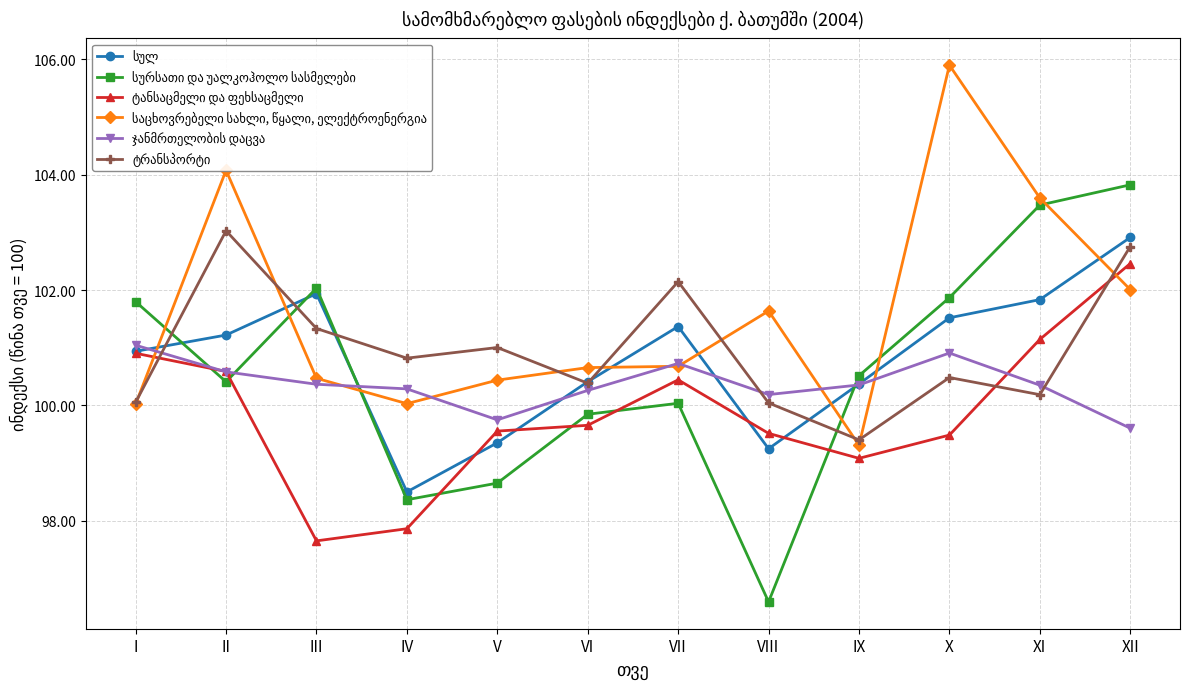

What is the total value across all series at VI?

601.2